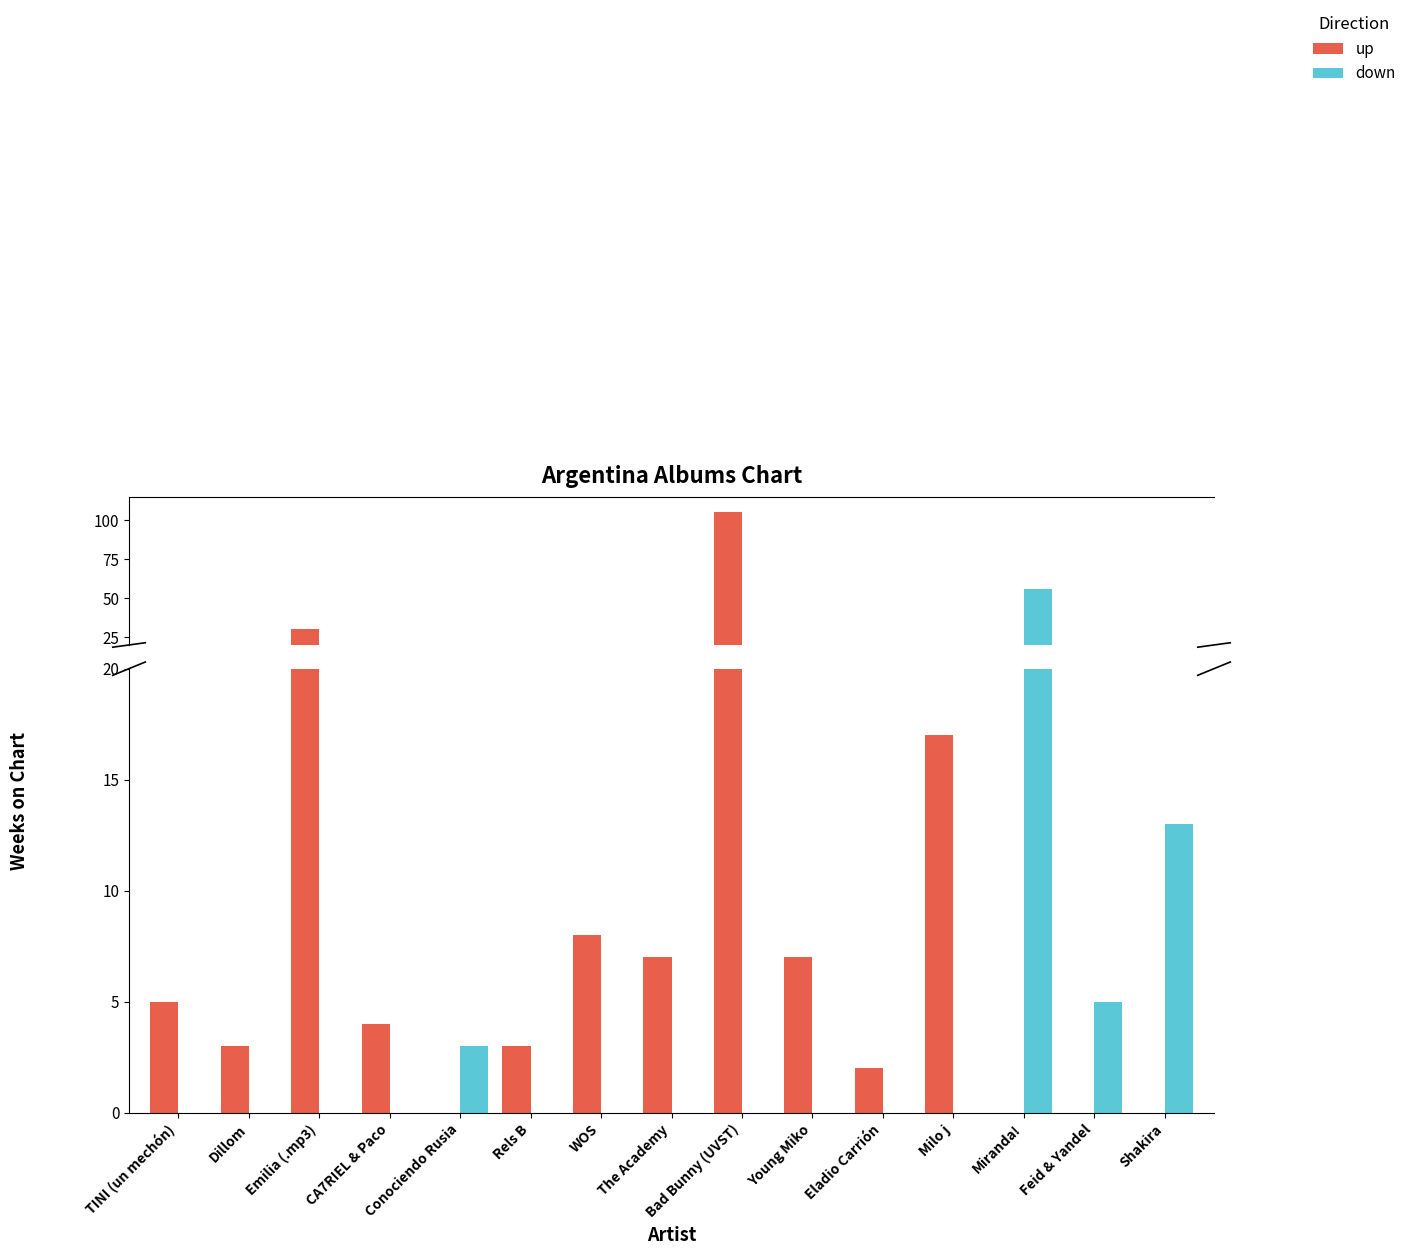

Which series has the largest total across all categories?

up